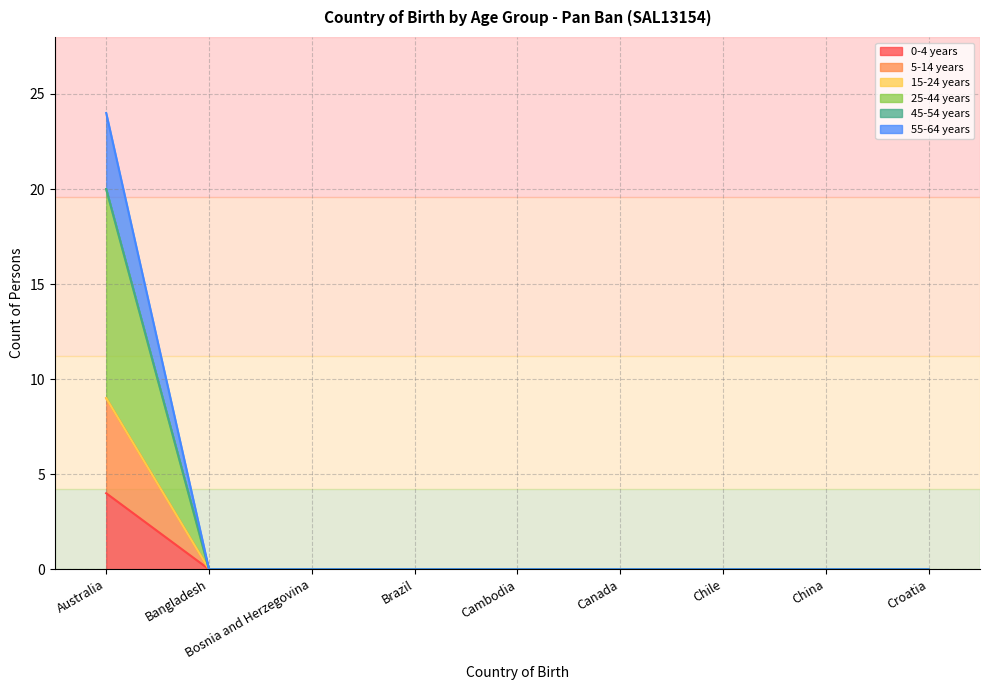

Does the chart display data point markers on the line(s)?

No